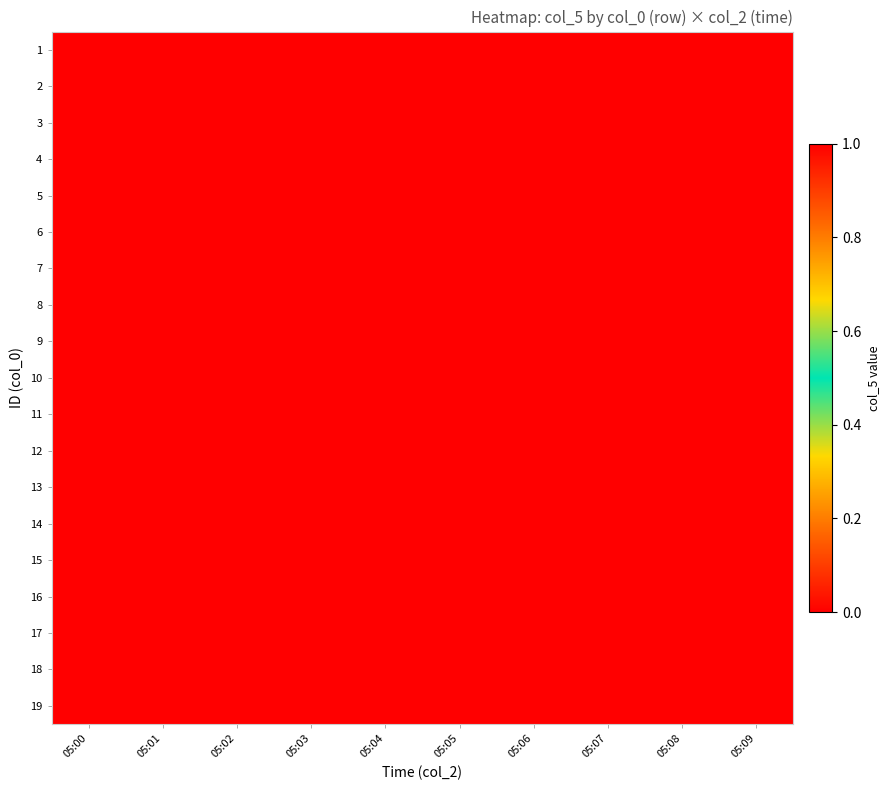

Reading left to right, extract all data points from this chart.

1: 05:00=0	05:01=0	05:02=0	05:03=0	05:04=0	05:05=0	05:06=0	05:07=0	05:08=0	05:09=0
2: 05:00=0	05:01=0	05:02=0	05:03=0	05:04=0	05:05=0	05:06=0	05:07=0	05:08=0	05:09=0
3: 05:00=0	05:01=0	05:02=0	05:03=0	05:04=0	05:05=0	05:06=0	05:07=0	05:08=0	05:09=0
4: 05:00=0	05:01=0	05:02=0	05:03=0	05:04=0	05:05=0	05:06=0	05:07=0	05:08=0	05:09=0
5: 05:00=0	05:01=0	05:02=0	05:03=0	05:04=0	05:05=0	05:06=0	05:07=0	05:08=0	05:09=0
6: 05:00=0	05:01=0	05:02=0	05:03=0	05:04=0	05:05=0	05:06=0	05:07=0	05:08=0	05:09=0
7: 05:00=0	05:01=0	05:02=0	05:03=0	05:04=0	05:05=0	05:06=0	05:07=0	05:08=0	05:09=0
8: 05:00=0	05:01=0	05:02=0	05:03=0	05:04=0	05:05=0	05:06=0	05:07=0	05:08=0	05:09=0
9: 05:00=0	05:01=0	05:02=0	05:03=0	05:04=0	05:05=0	05:06=0	05:07=0	05:08=0	05:09=0
10: 05:00=0	05:01=0	05:02=0	05:03=0	05:04=0	05:05=0	05:06=0	05:07=0	05:08=0	05:09=0
11: 05:00=0	05:01=0	05:02=0	05:03=0	05:04=0	05:05=0	05:06=0	05:07=0	05:08=0	05:09=0
12: 05:00=0	05:01=1	05:02=0	05:03=0	05:04=0	05:05=0	05:06=0	05:07=0	05:08=0	05:09=0
13: 05:00=0	05:01=0	05:02=0	05:03=0	05:04=0	05:05=0	05:06=0	05:07=0	05:08=0	05:09=0
14: 05:00=0	05:01=0	05:02=0	05:03=0	05:04=0	05:05=0	05:06=0	05:07=0	05:08=0	05:09=0
15: 05:00=0	05:01=0	05:02=0	05:03=0	05:04=0	05:05=0	05:06=0	05:07=0	05:08=0	05:09=0
16: 05:00=0	05:01=0	05:02=0	05:03=0	05:04=0	05:05=0	05:06=0	05:07=0	05:08=0	05:09=0
17: 05:00=0	05:01=0	05:02=0	05:03=0	05:04=0	05:05=0	05:06=0	05:07=0	05:08=0	05:09=0
18: 05:00=0	05:01=0	05:02=0	05:03=0	05:04=0	05:05=0	05:06=0	05:07=0	05:08=0	05:09=0
19: 05:00=0	05:01=0	05:02=0	05:03=0	05:04=0	05:05=0	05:06=0	05:07=0	05:08=0	05:09=0